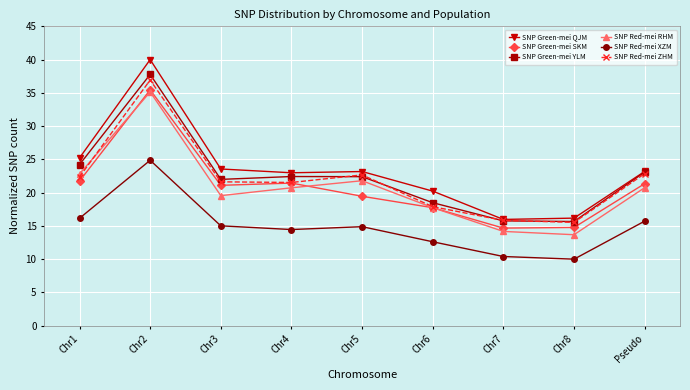

True or false: SNP Red-mei XZM and SNP Green-mei SKM cross at least once.

False